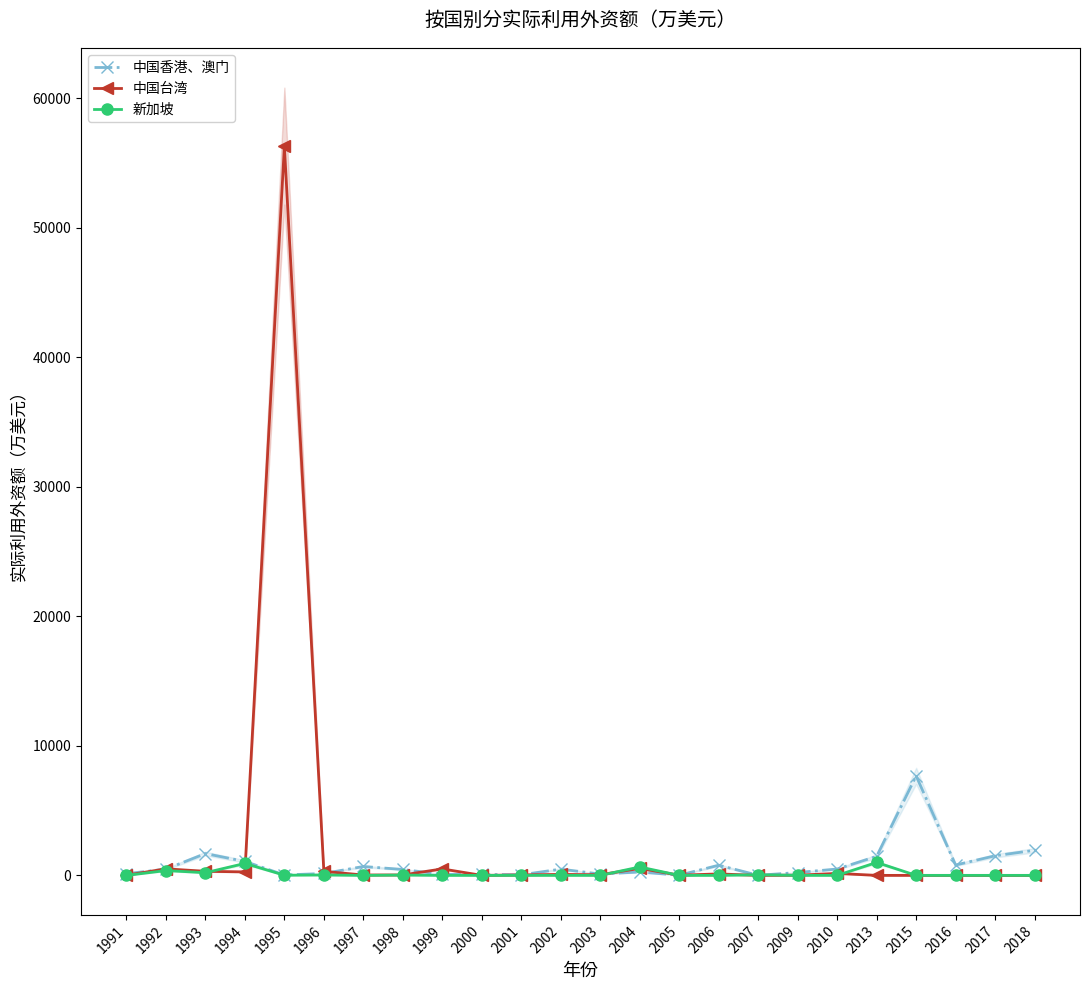

Between 1991 and 1999, which series saw the biggest shift?

中国台湾